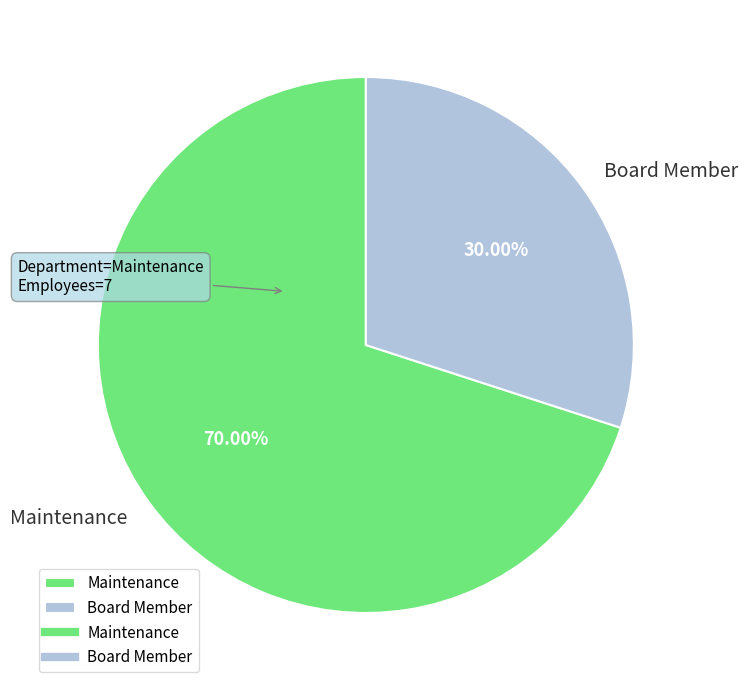

Does Board Member represent more than half of the total?

No